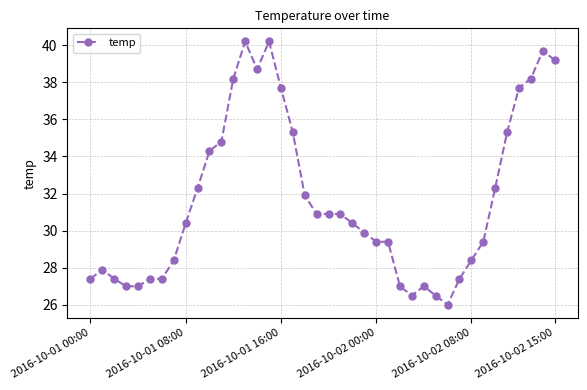

What is the smallest value displayed?

26.0